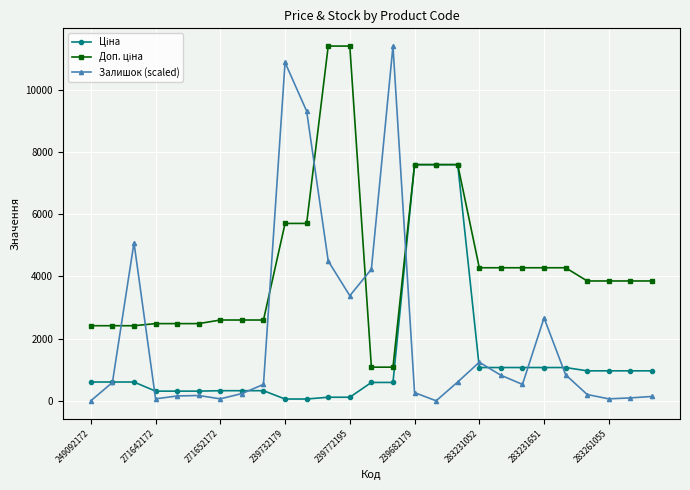

Which series has the largest range (max minus min)?

Залишок (scaled)